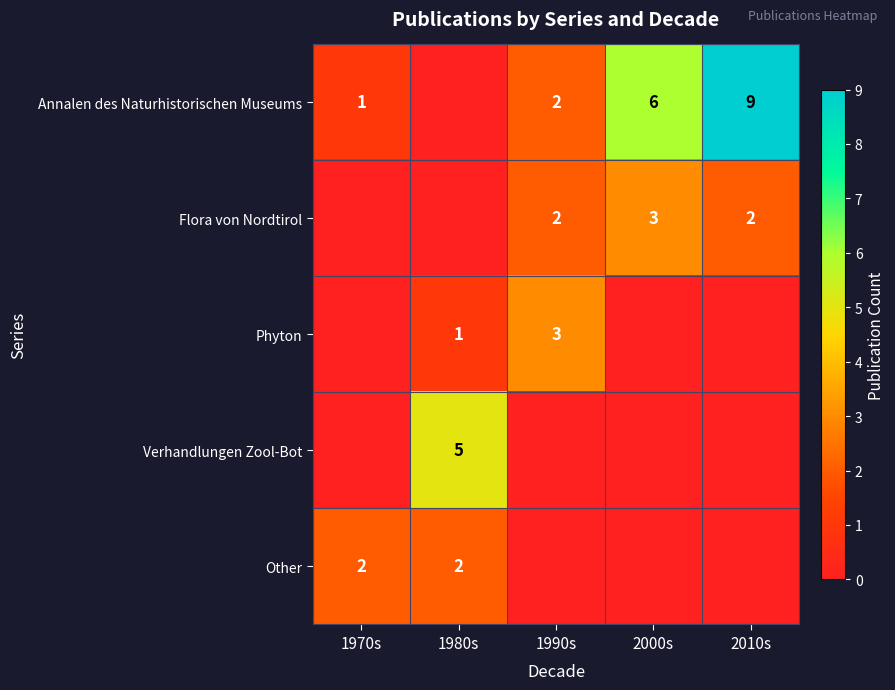

The value of Other at 1970s is 2. True or false?

True